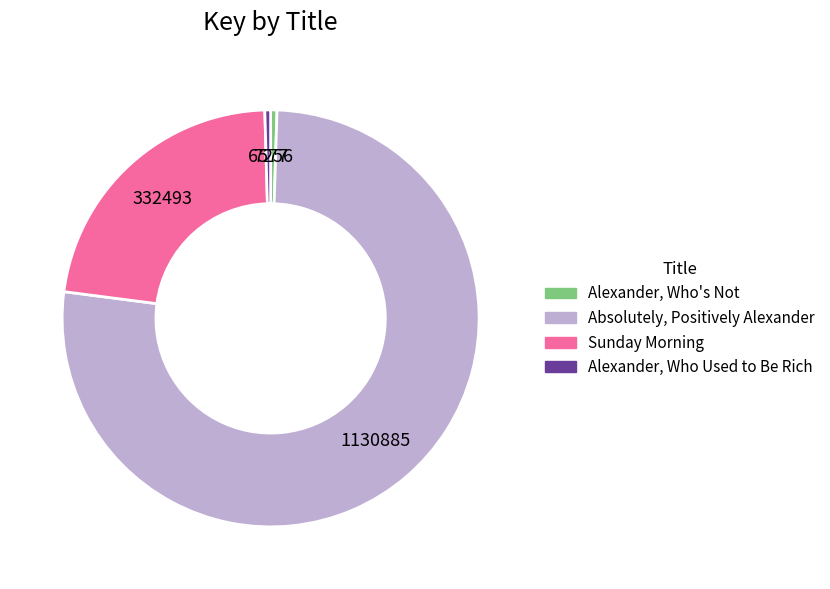

Does Alexander, Who Used to Be Rich represent more than half of the total?

No